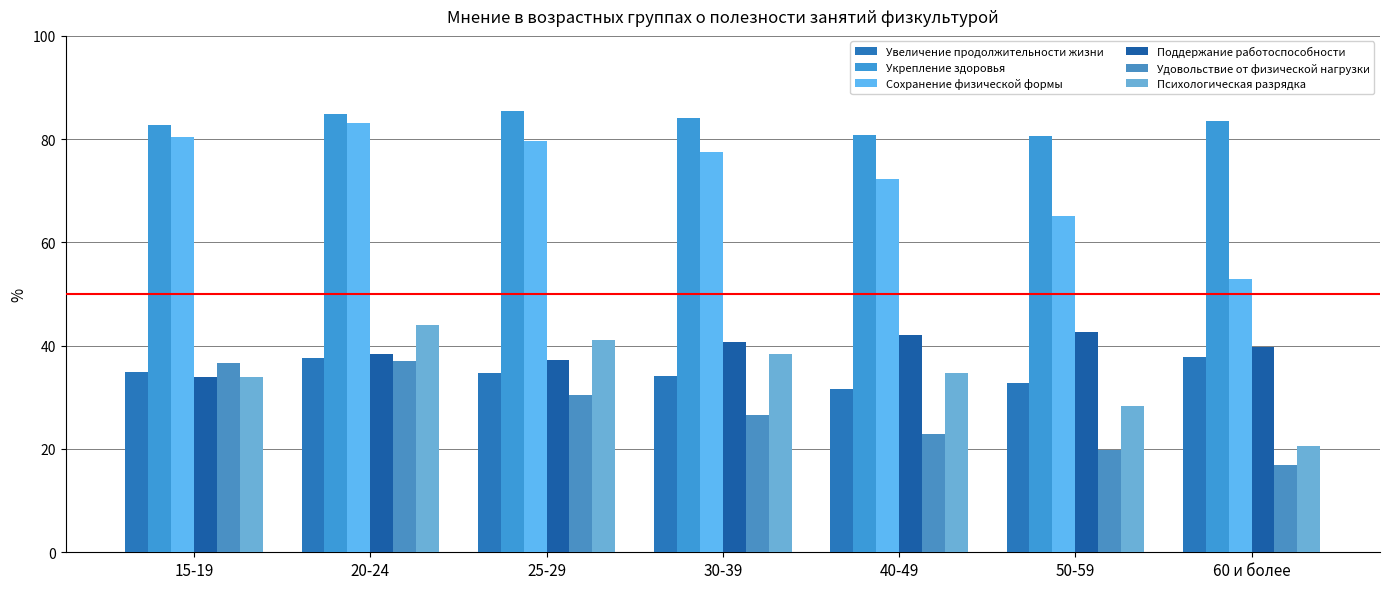

True or false: Психологическая разрядка has a value of 41.0 at 25-29.

True